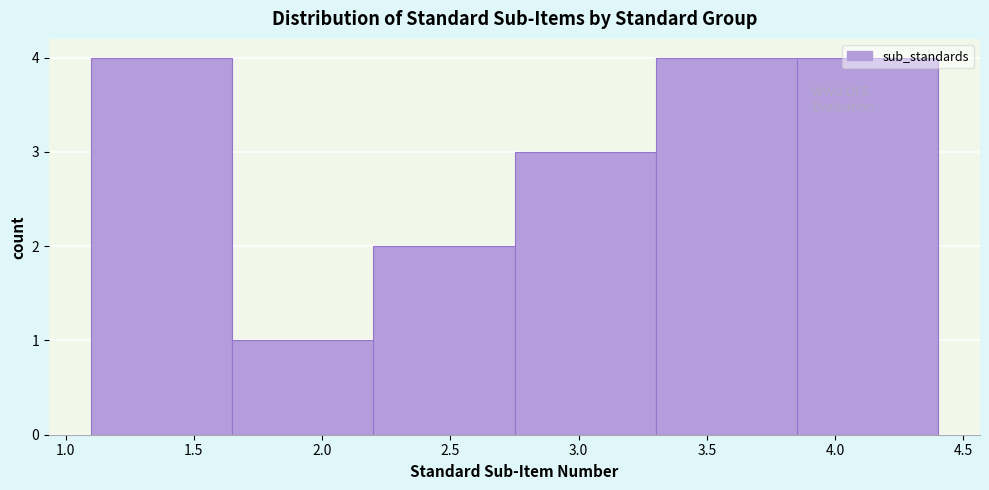

What is the height of the bar covering 3.85 to 4.40 on the x-axis? The values are not printed on the chart, so give them approximately, as read against the axis.

4